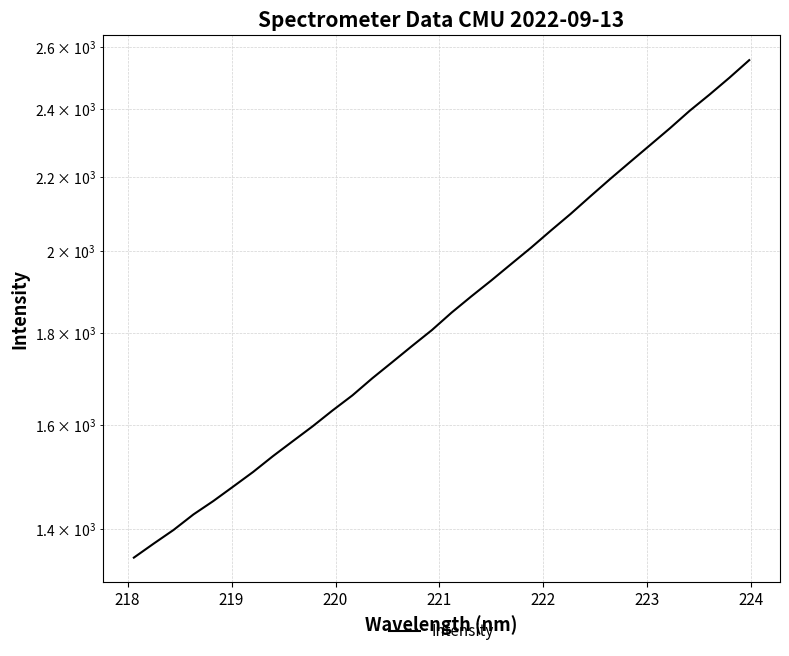

How many data points are above 1848?

16